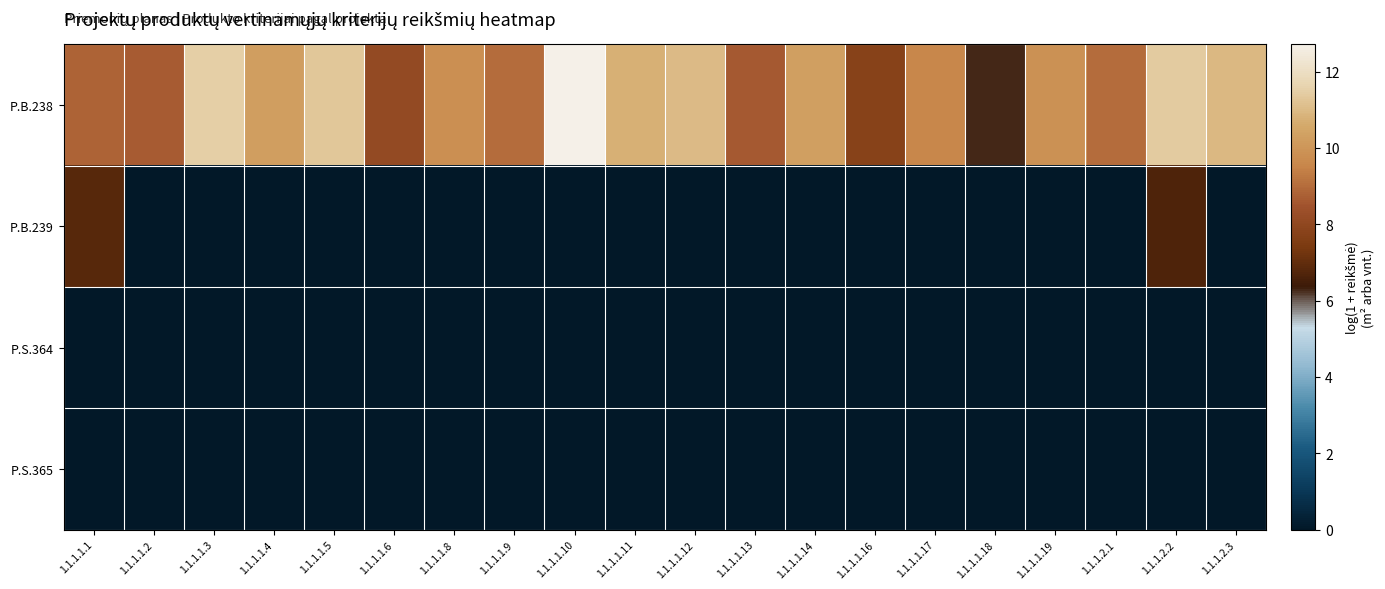

What is the greatest value displayed?

12.7